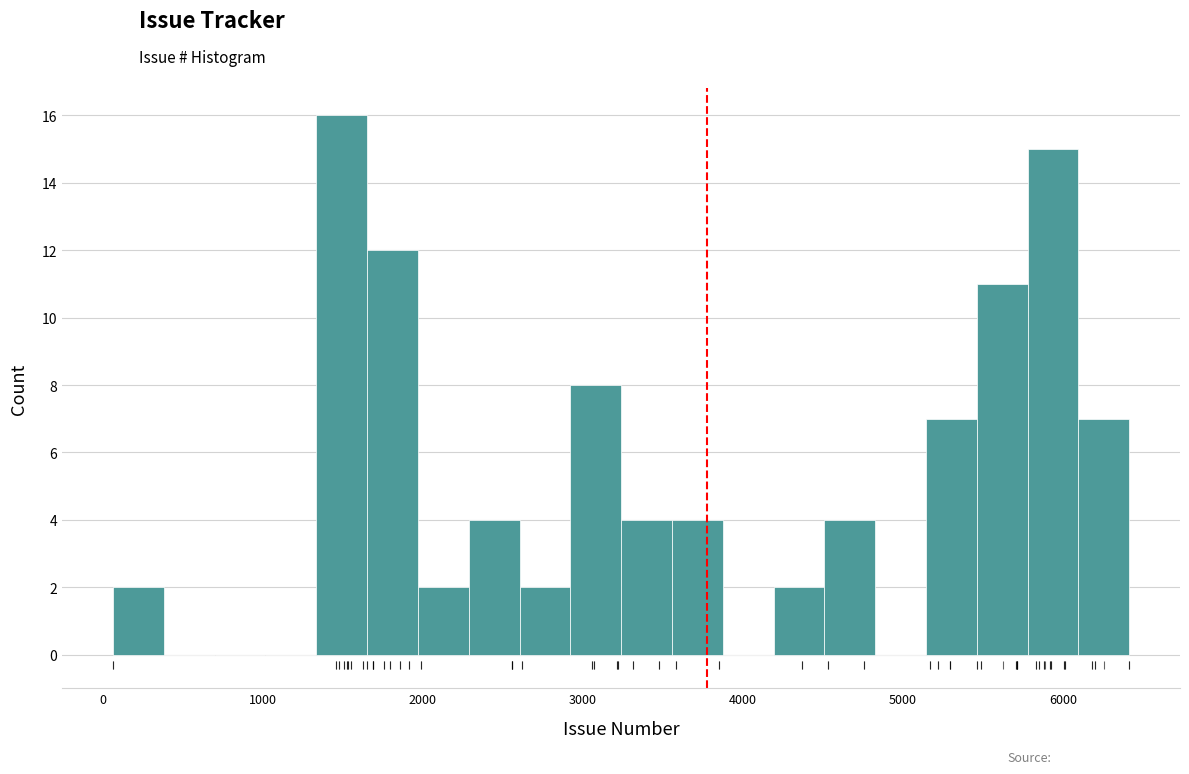

Around what value on the x-axis is the tallest bar? Give the approximate position of its centre, as read against the axis.

1500